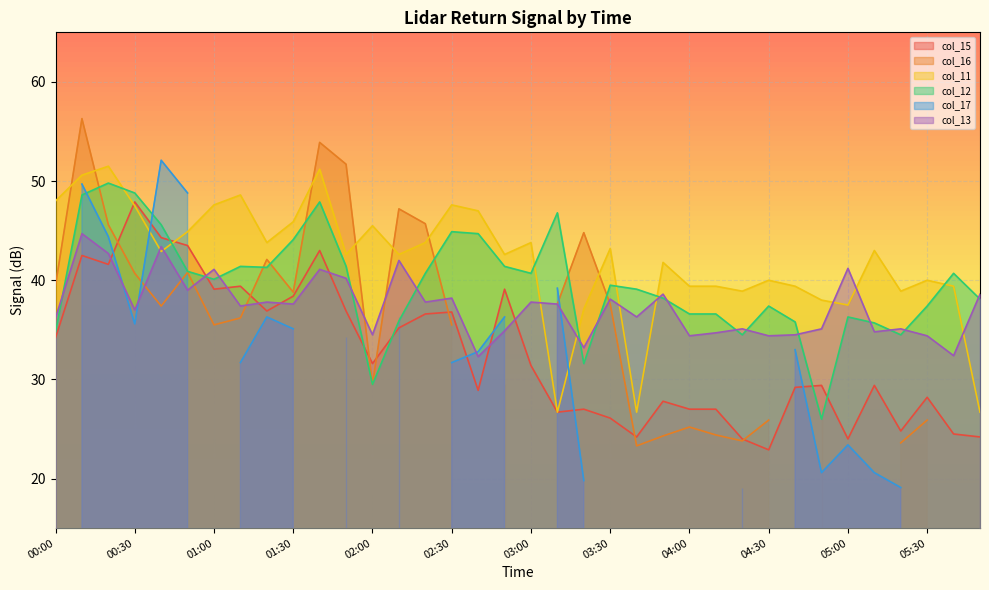

True or false: col_12 has a value of 40.7 at 03:00.

True